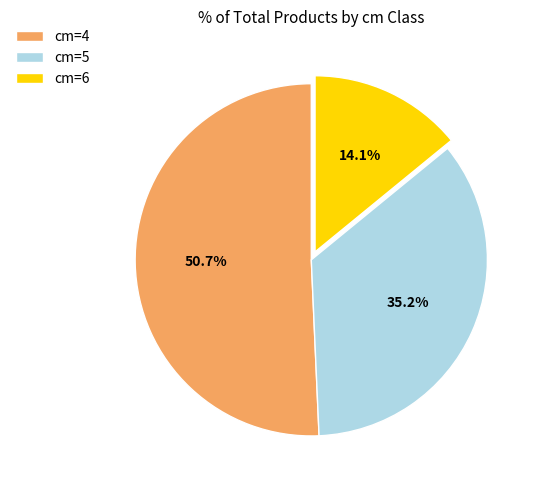

How many slices are in this pie chart?

3